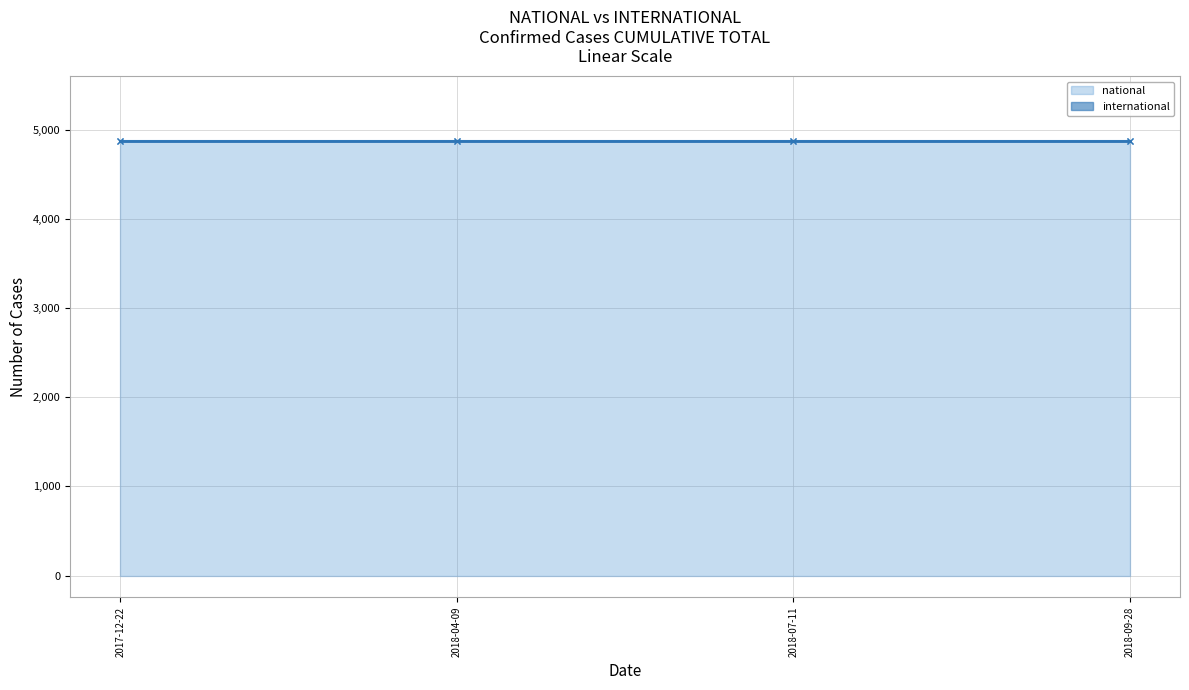

What is the label of the 3rd point from the right?

2018-04-09